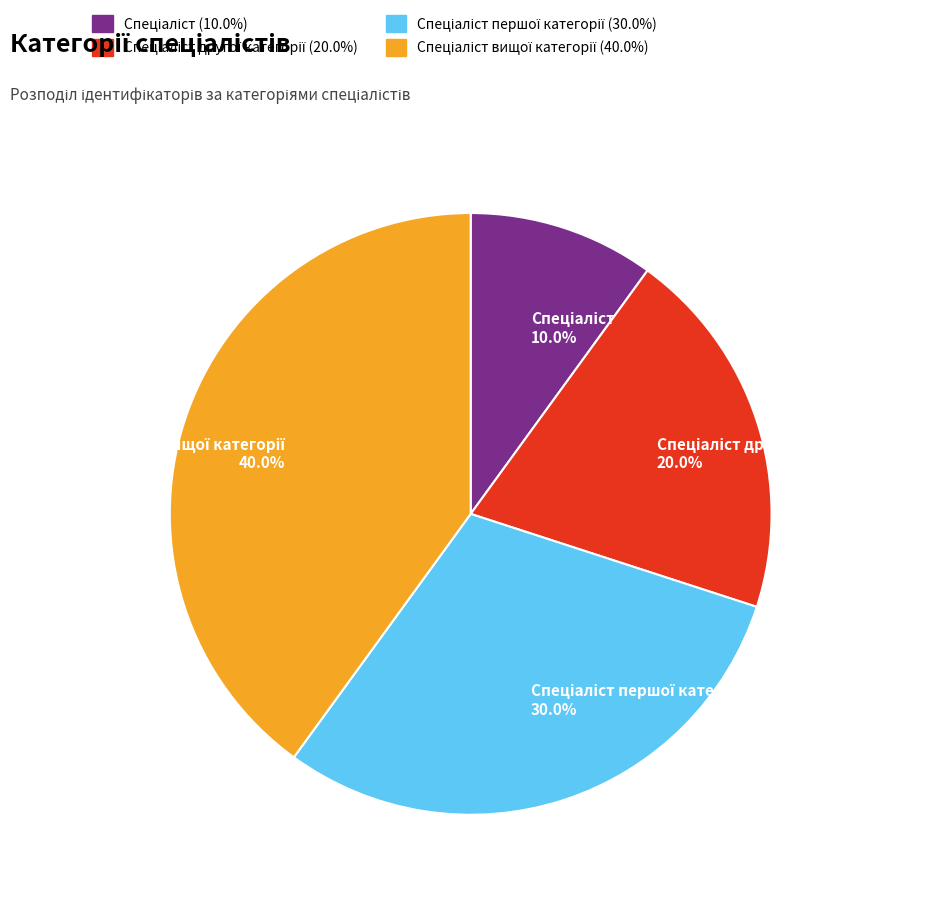

Is there a majority slice in this chart?

No